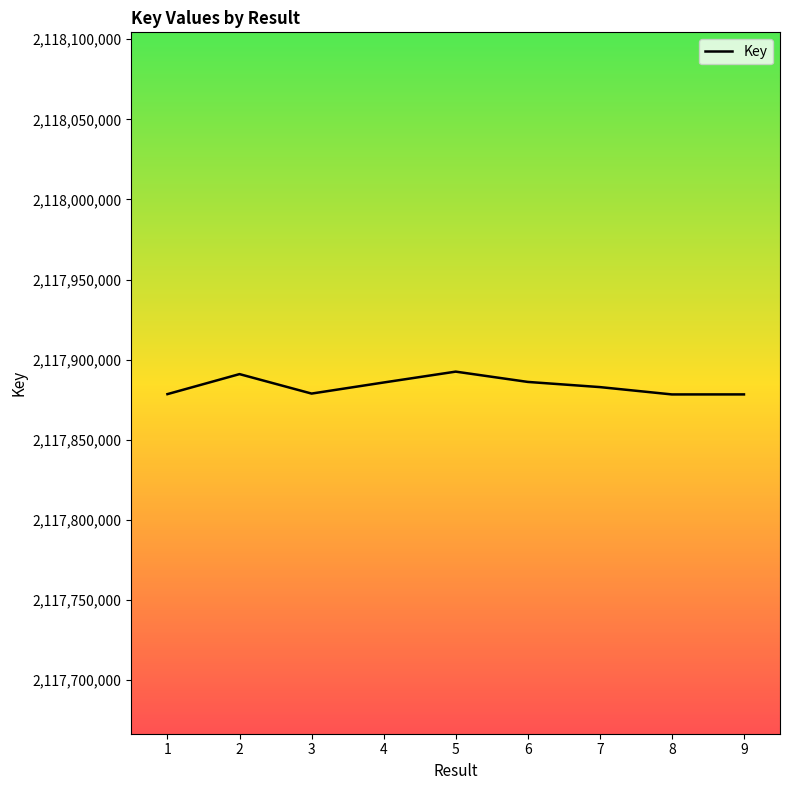

What is the sum of all values?

19060952084